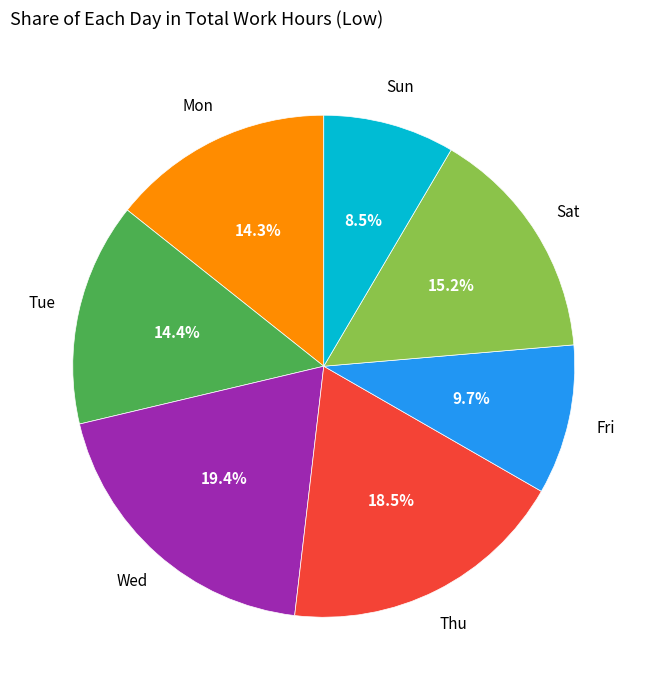

Is there a majority slice in this chart?

No